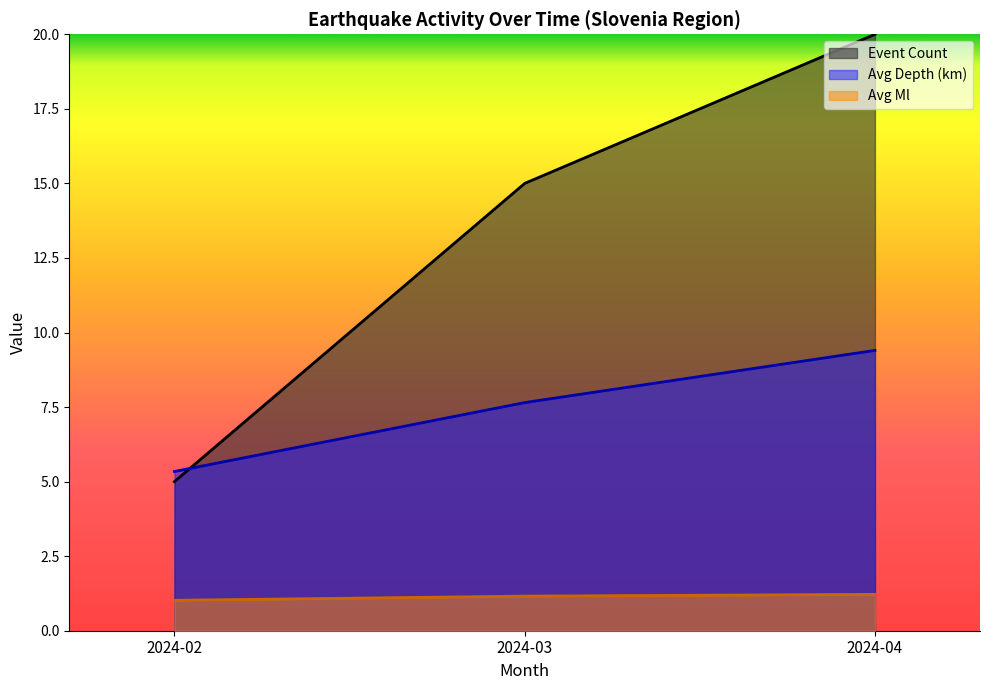

The value of Event Count at 2024-04 is 31.5. True or false?

False